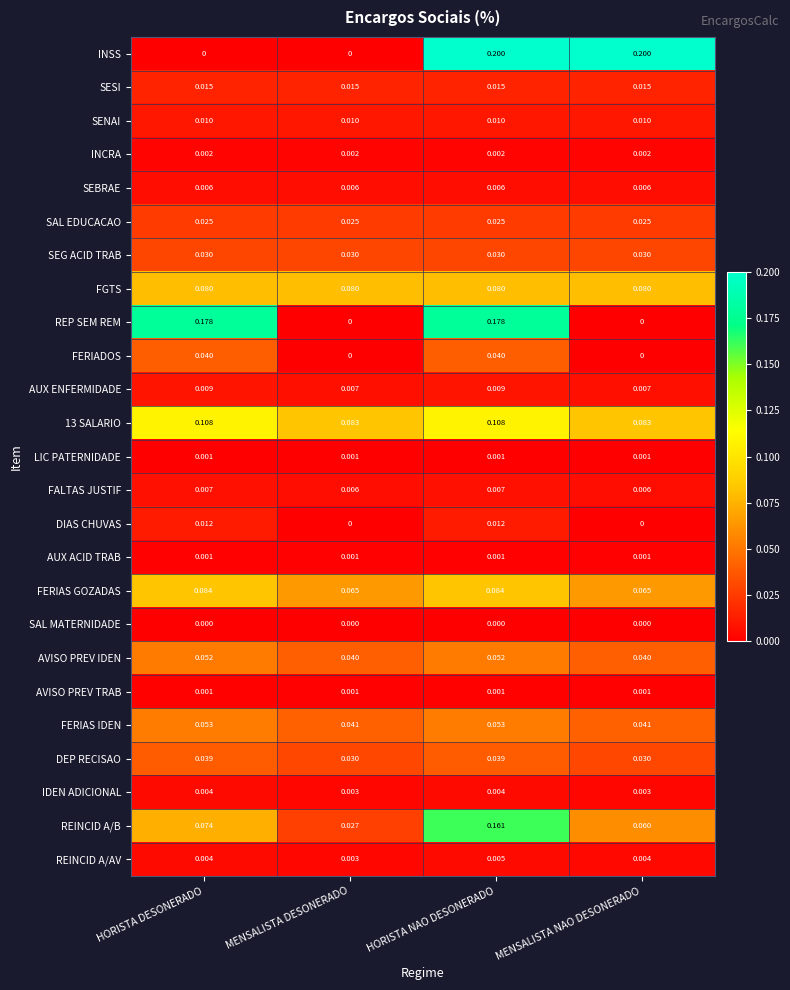

Which series has the largest range (max minus min)?

INSS